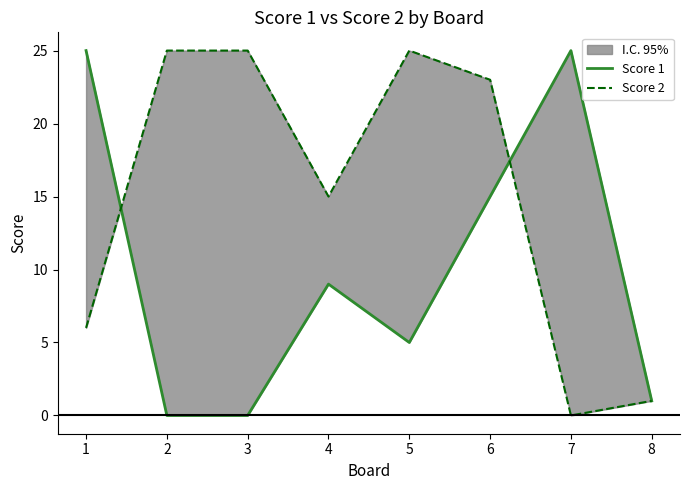

Rank the series at 3 from highest to lowest value.

Score 2, Score 1